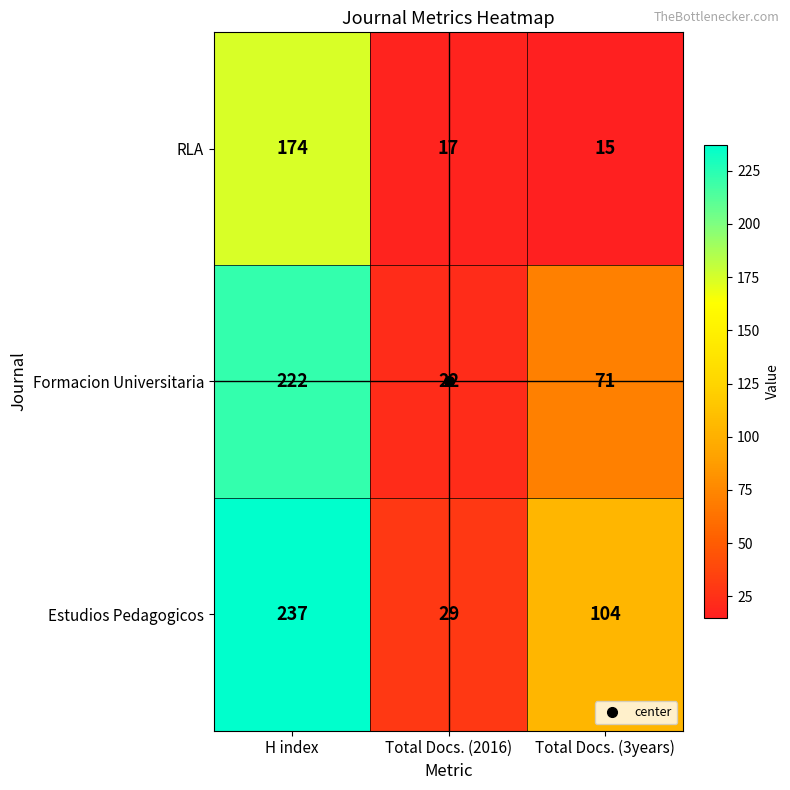

Which series changed the most between Total Docs. (2016) and Total Docs. (3years)?

Estudios Pedagogicos